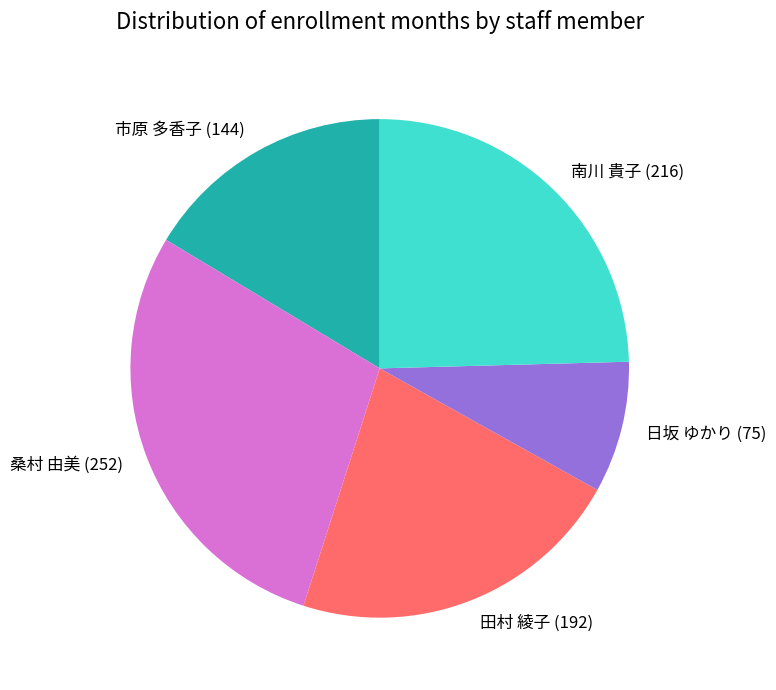

The 日坂 ゆかり (75) slice represents 9% of the pie. True or false?

True